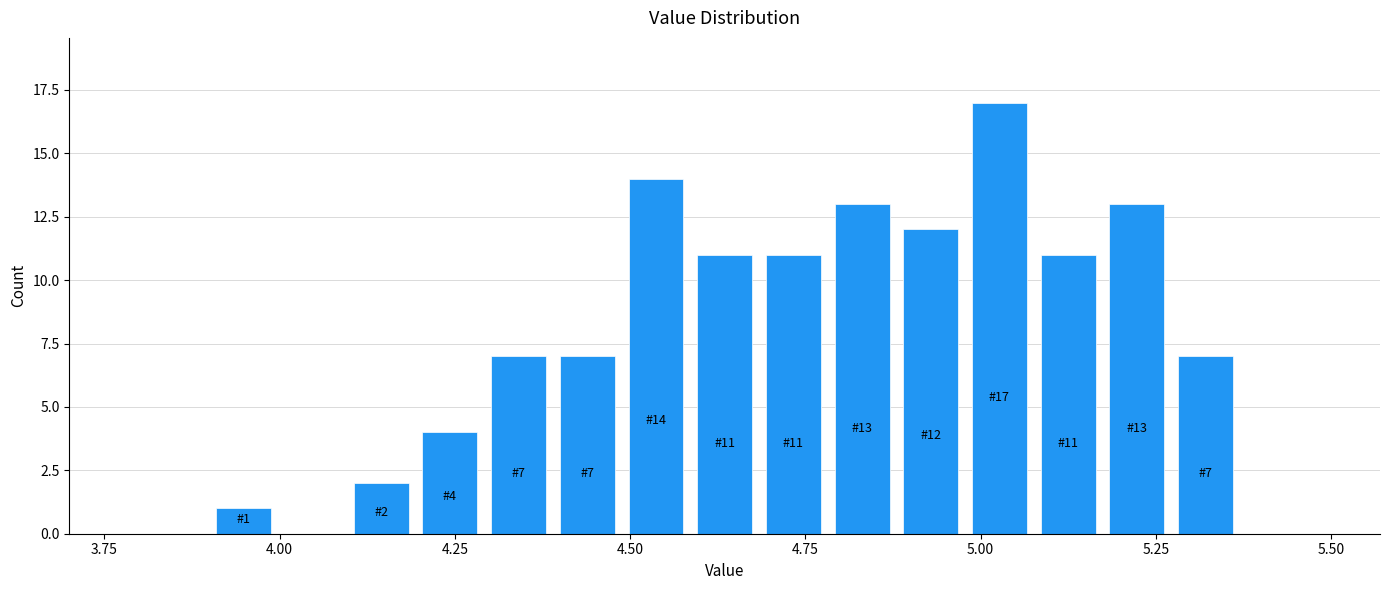

Around what value on the x-axis is the tallest bar? Give the approximate position of its centre, as read against the axis.

5.05